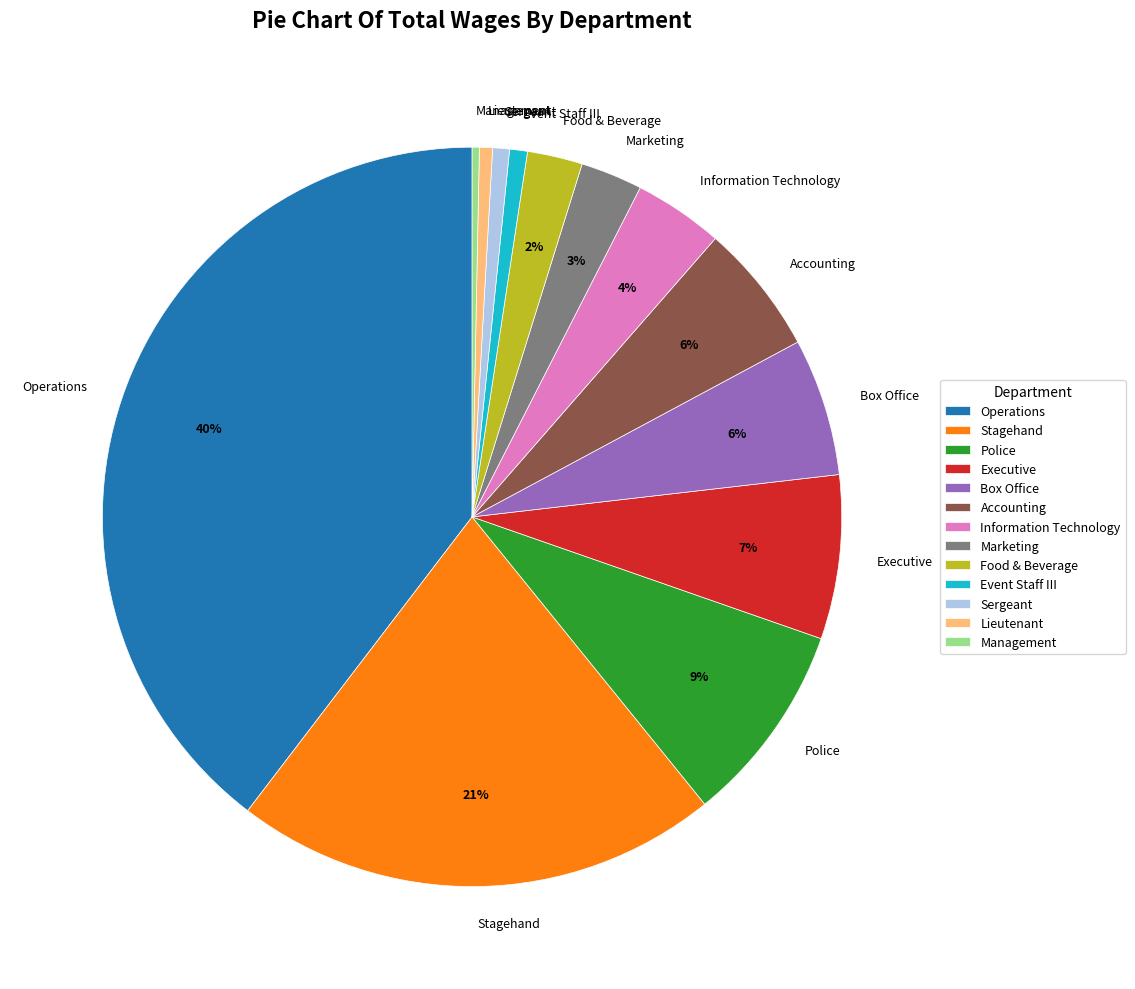

To the nearest percent, what is the combined percentage of Information Technology and Police?

13%